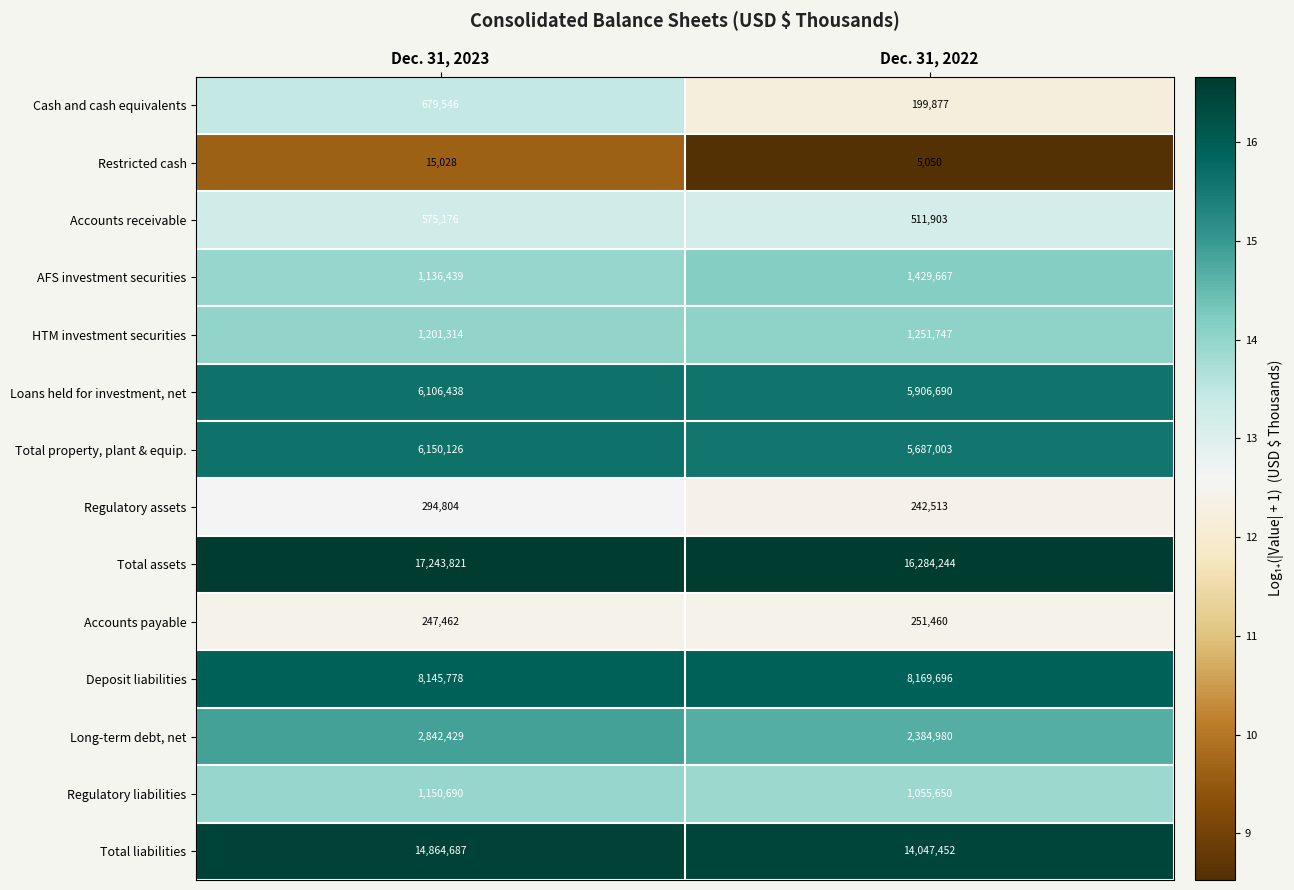

At Dec. 31, 2023, list the series in order from largest to smallest.

Total assets, Total liabilities, Deposit liabilities, Total property, plant & equip., Loans held for investment, net, Long-term debt, net, HTM investment securities, Regulatory liabilities, AFS investment securities, Cash and cash equivalents, Accounts receivable, Regulatory assets, Accounts payable, Restricted cash